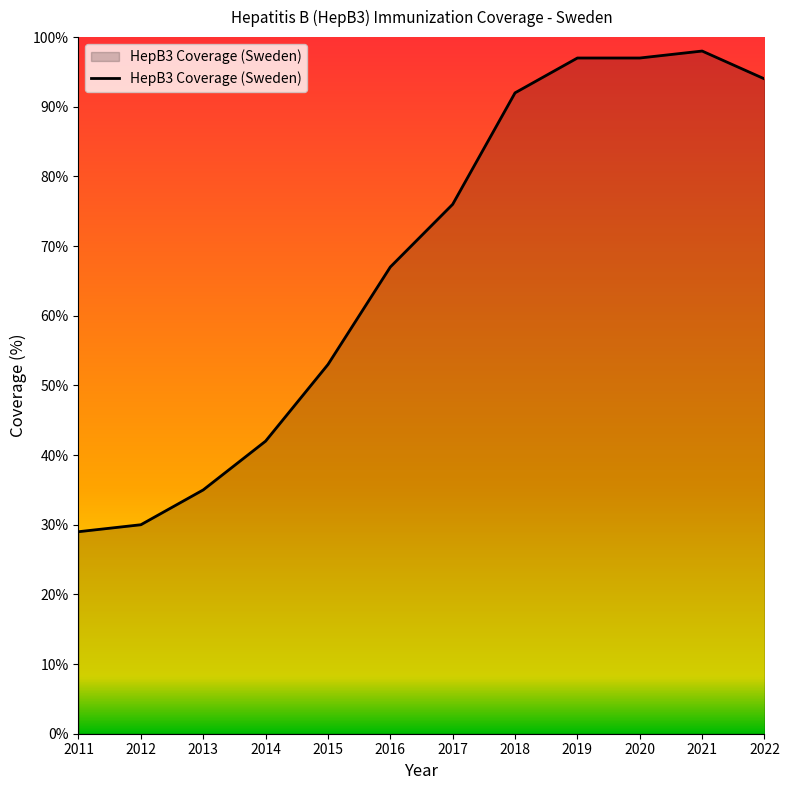

What is the minimum value shown in the chart?

29